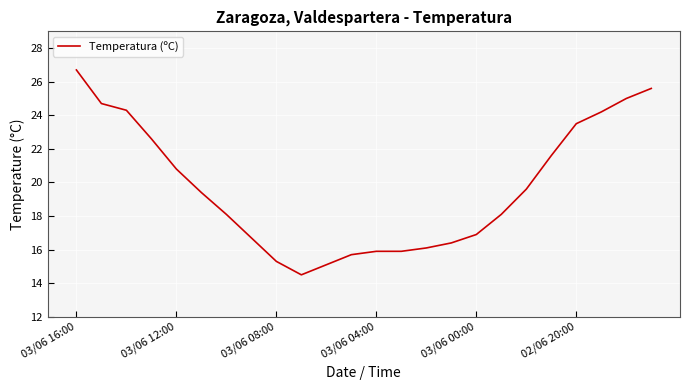

What is the difference between the maximum and minimum values?

12.2